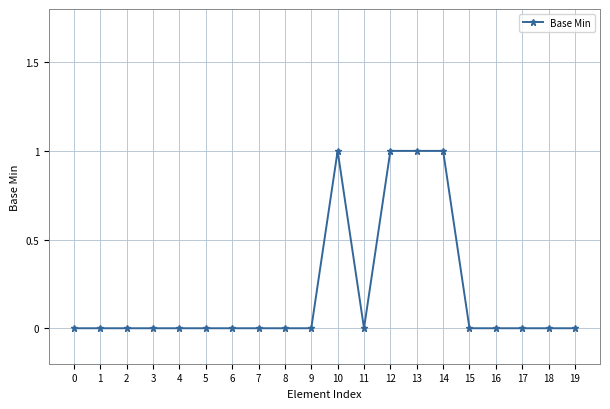

Reading left to right, what are all the values shown in this chart?

0=0	1=0	2=0	3=0	4=0	5=0	6=0	7=0	8=0	9=0	10=1	11=0	12=1	13=1	14=1	15=0	16=0	17=0	18=0	19=0